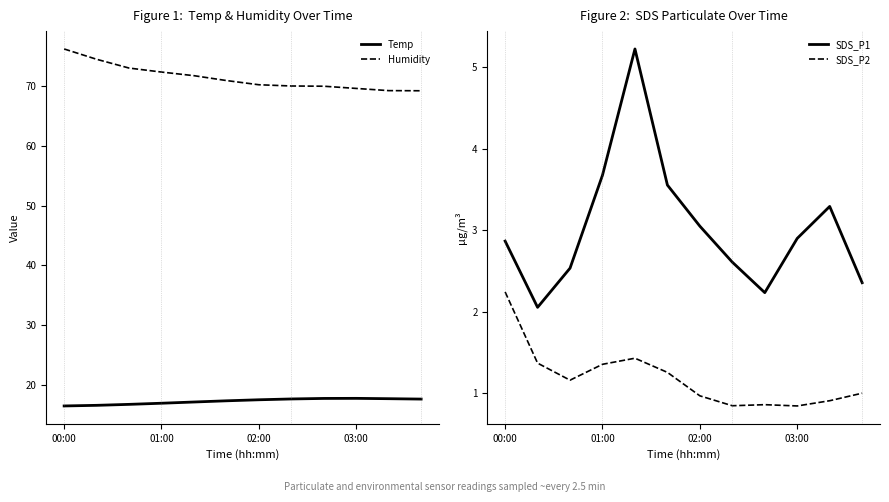

What is the difference between the maximum and minimum values in the SDS_P2 series?

1.4